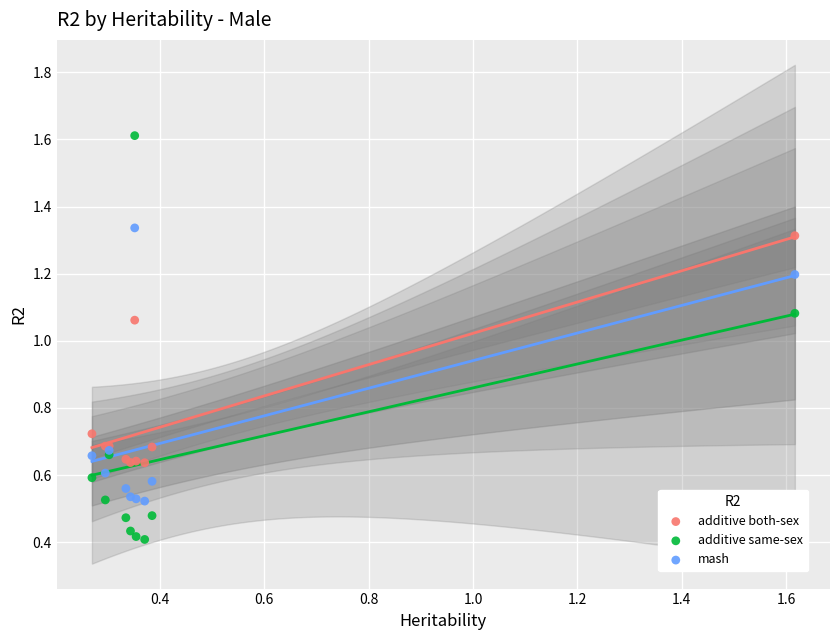

Which series has the largest Y range (max minus min)?

additive same-sex